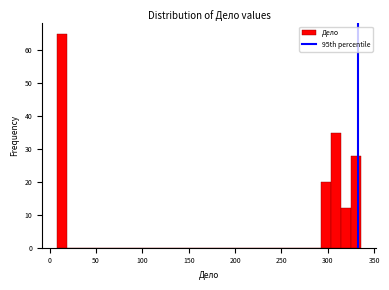

Around what value on the x-axis is the tallest bar? Give the approximate position of its centre, as read against the axis.

15